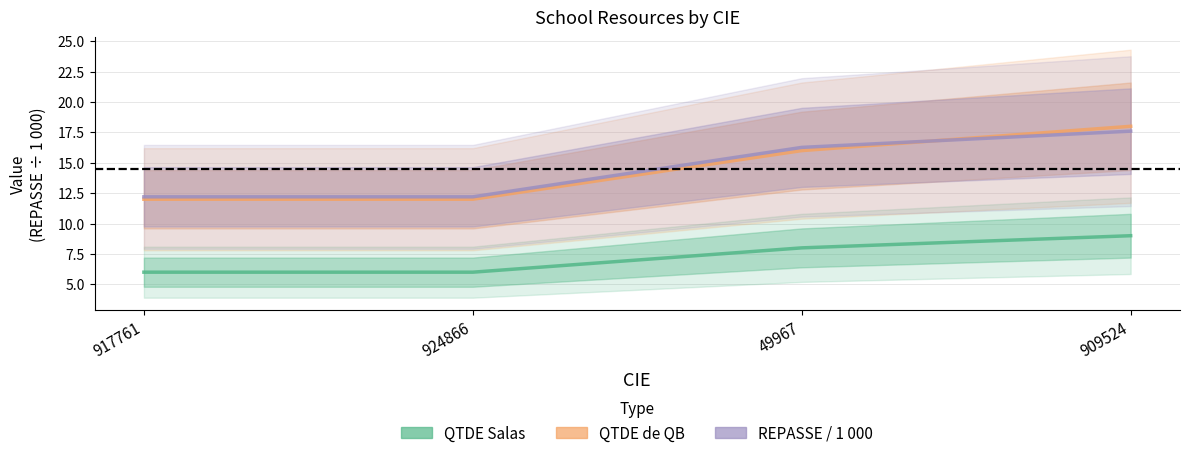

Which series has the largest range (max minus min)?

QTDE de QB